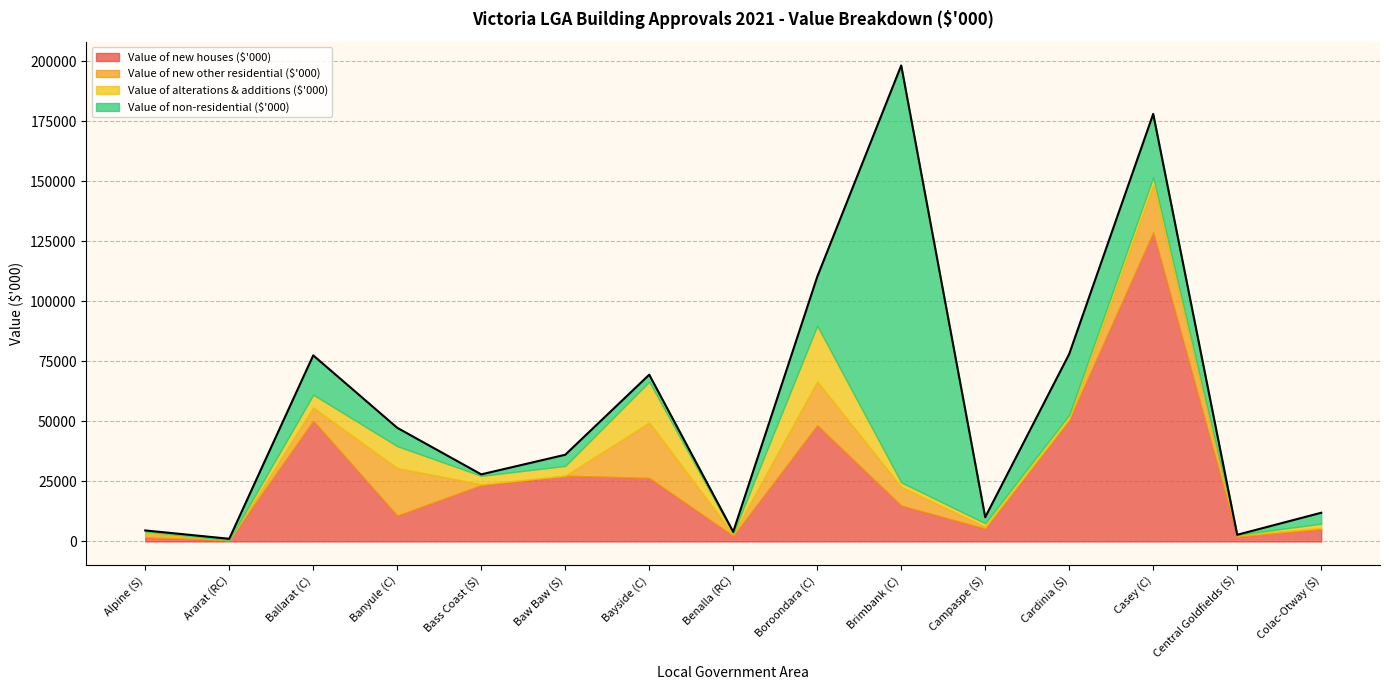

Is it true that Value of new other residential ($'000) equals 4549.7 at Brimbank (C)?

False